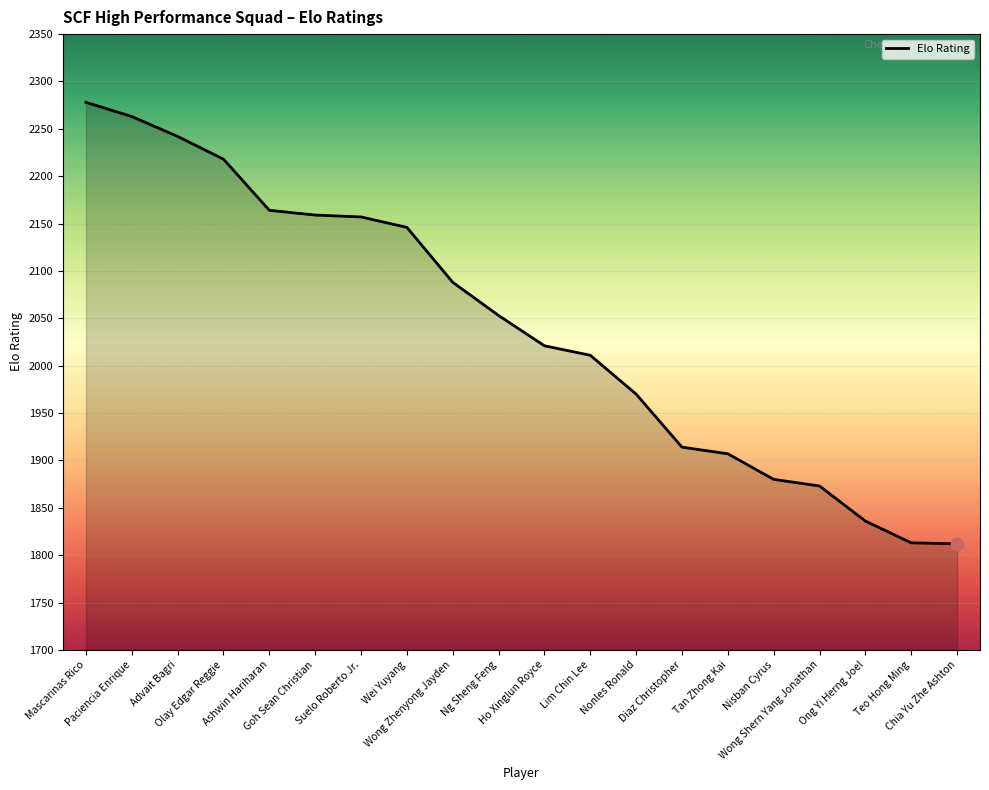

What is the change in value from Goh Sean Christian to Nisban Cyrus?

-279